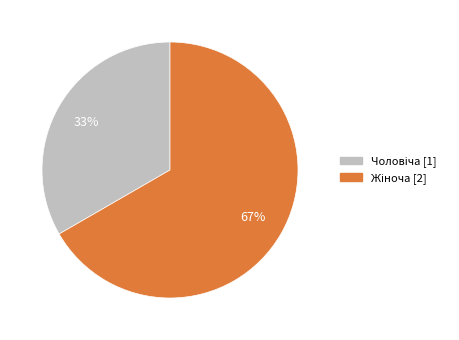

Count the number of slices in the pie.

2